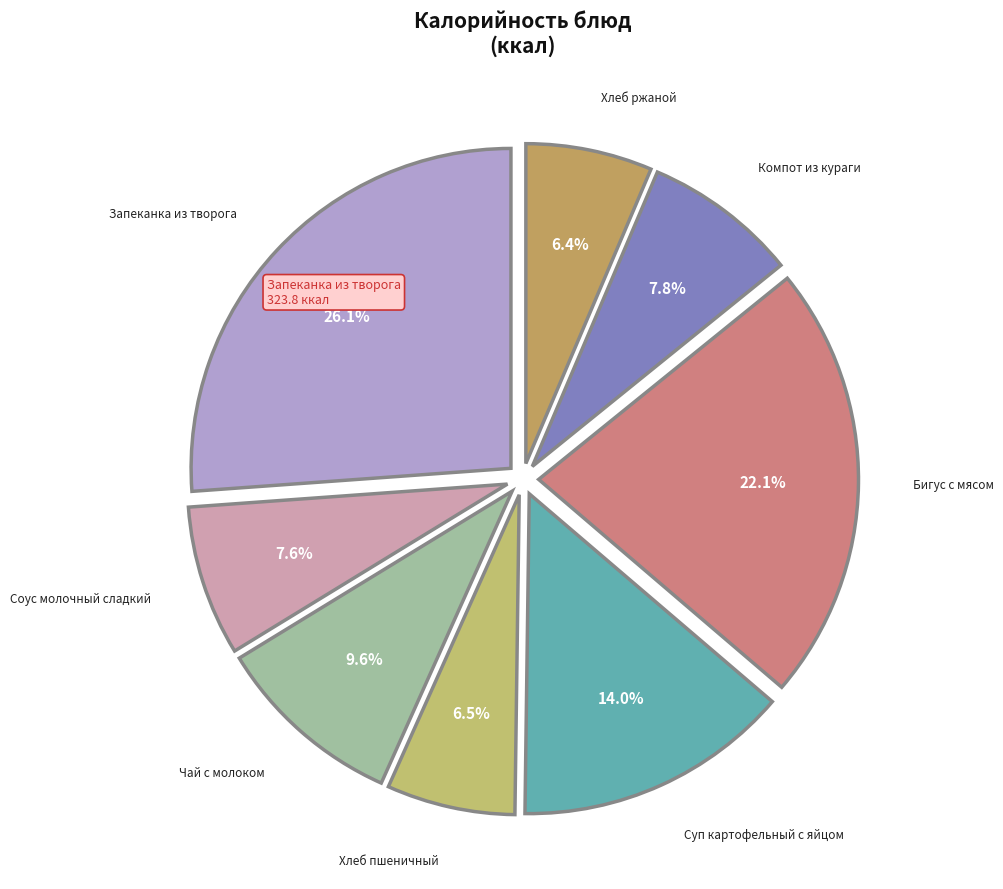

How many segments does this pie chart have?

8